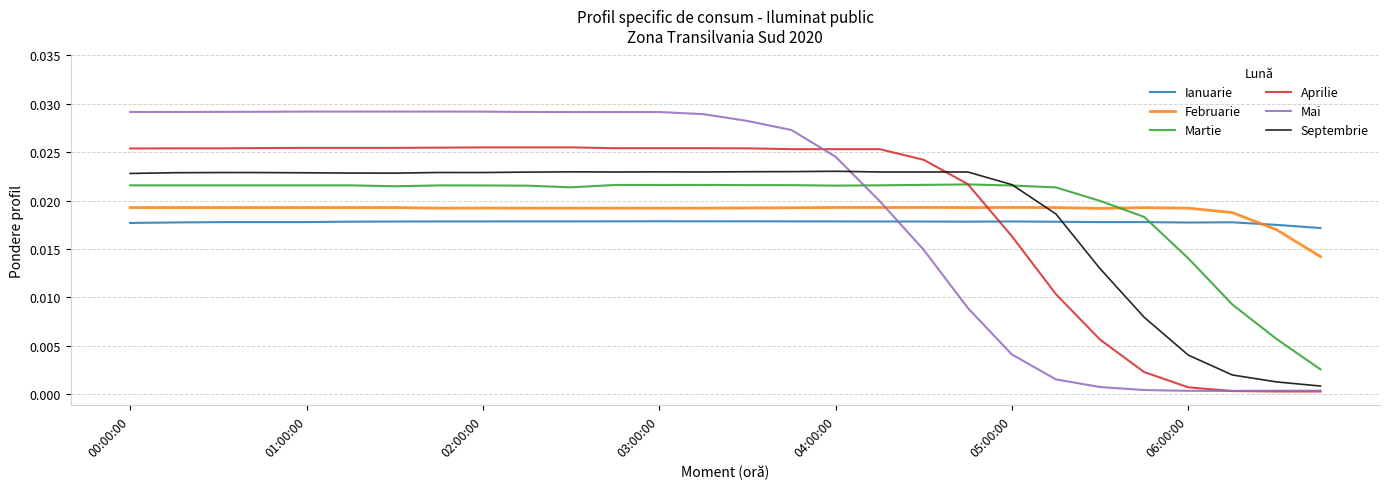

After their last crossing, which series has the higher values: Aprilie or Februarie?

Februarie